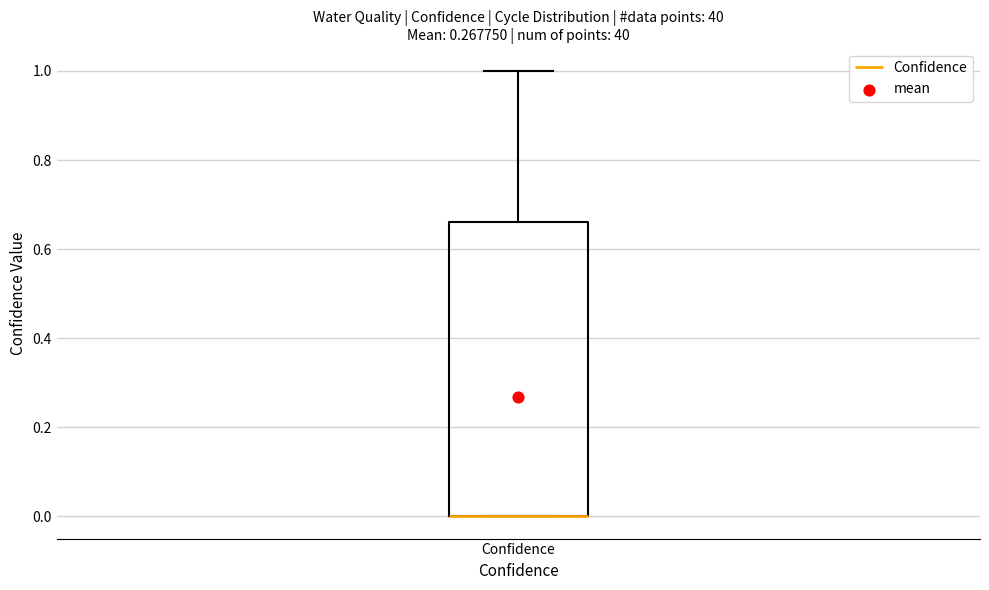

Where is the lower edge of the box for Confidence on the y-axis? The values are not printed on the chart, so give them approximately, as read against the axis.

0.00